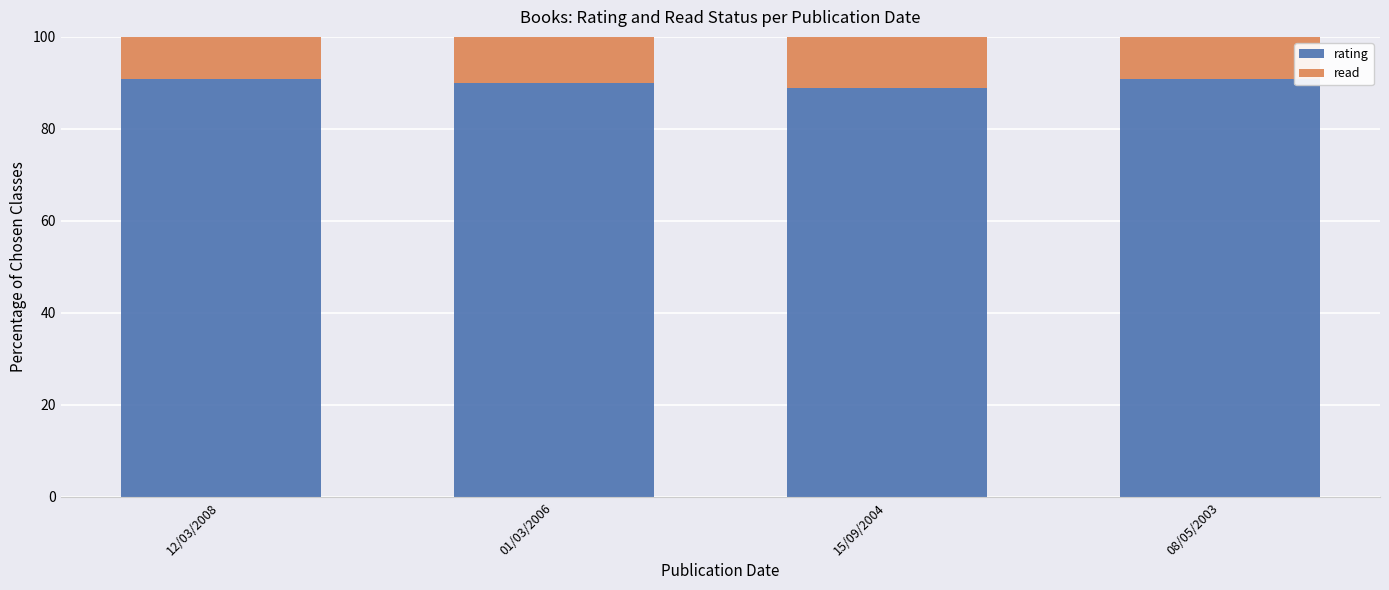

What is the lowest value of the rating series?

88.9